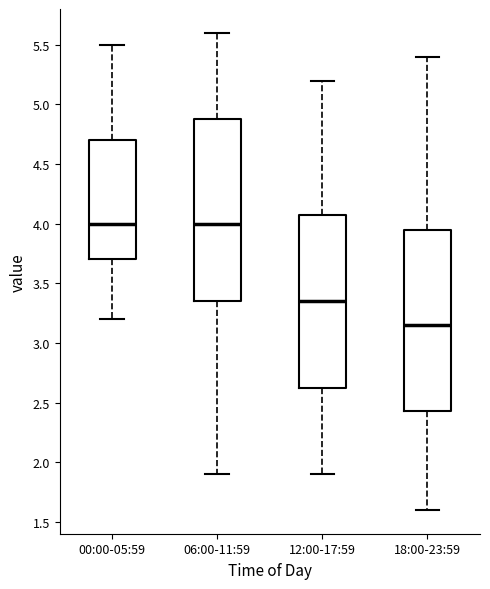

Reading left to right, read every box against the y-axis: the position of its median line, the range the box covers, and the ends of its whiskers. The values are not printed on the chart, so give them approximately, as read against the axis.

00:00-05:59: median 4.00, box 3.70 to 4.70, whiskers 3.20 to 5.50
06:00-11:59: median 4.00, box 3.35 to 4.90, whiskers 1.90 to 5.60
12:00-17:59: median 3.35, box 2.65 to 4.10, whiskers 1.90 to 5.20
18:00-23:59: median 3.15, box 2.45 to 3.95, whiskers 1.60 to 5.40